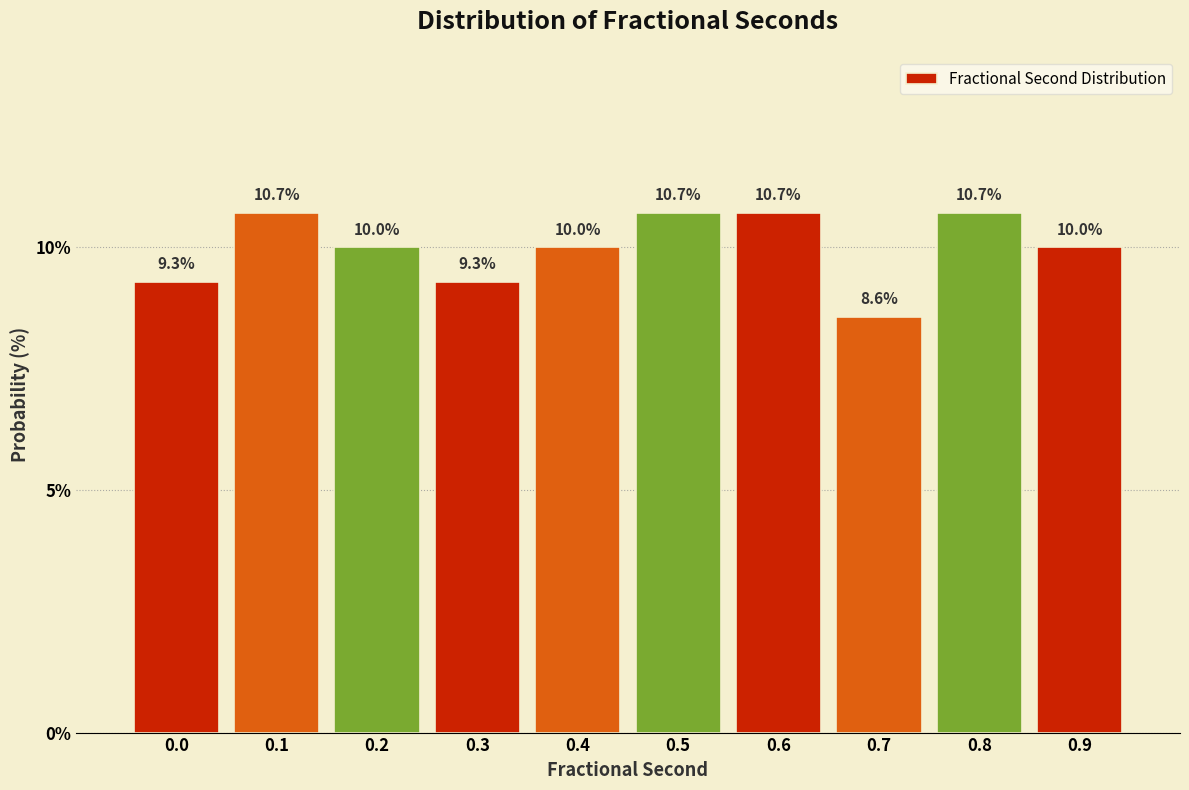

Reading left to right, what are all the values shown in this chart?

9.3	10.7	10.0	9.3	10.0	10.7	10.7	8.6	10.7	10.0